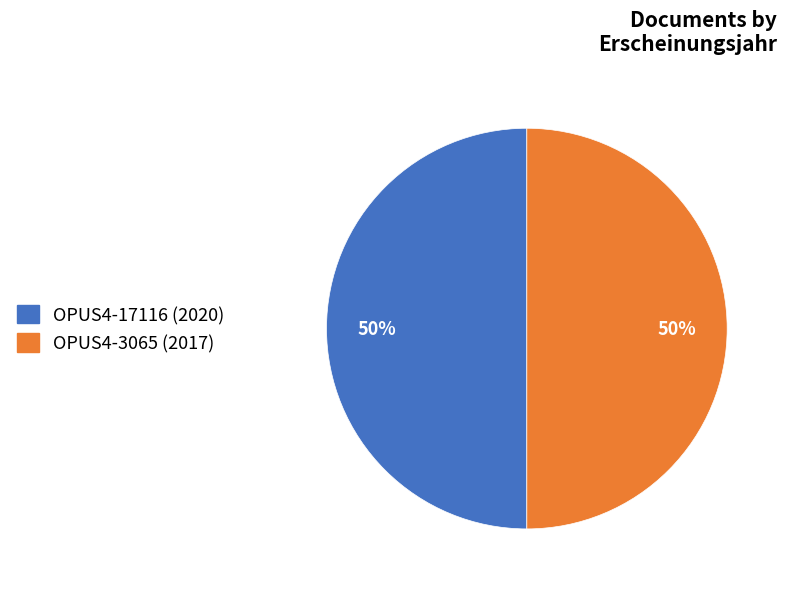

To the nearest percent, what percentage of the pie is OPUS4-17116 (2020)?

50%